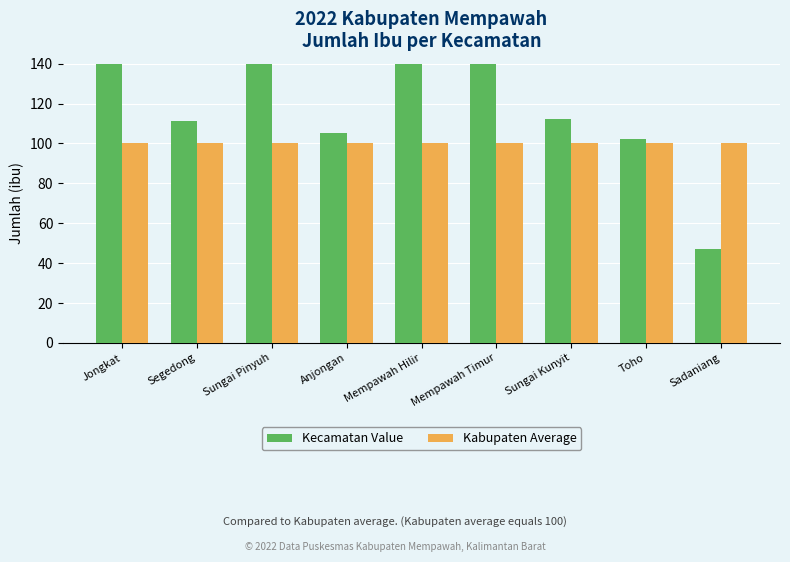

Where is Kabupaten Average nearest to the value 100?

Jongkat